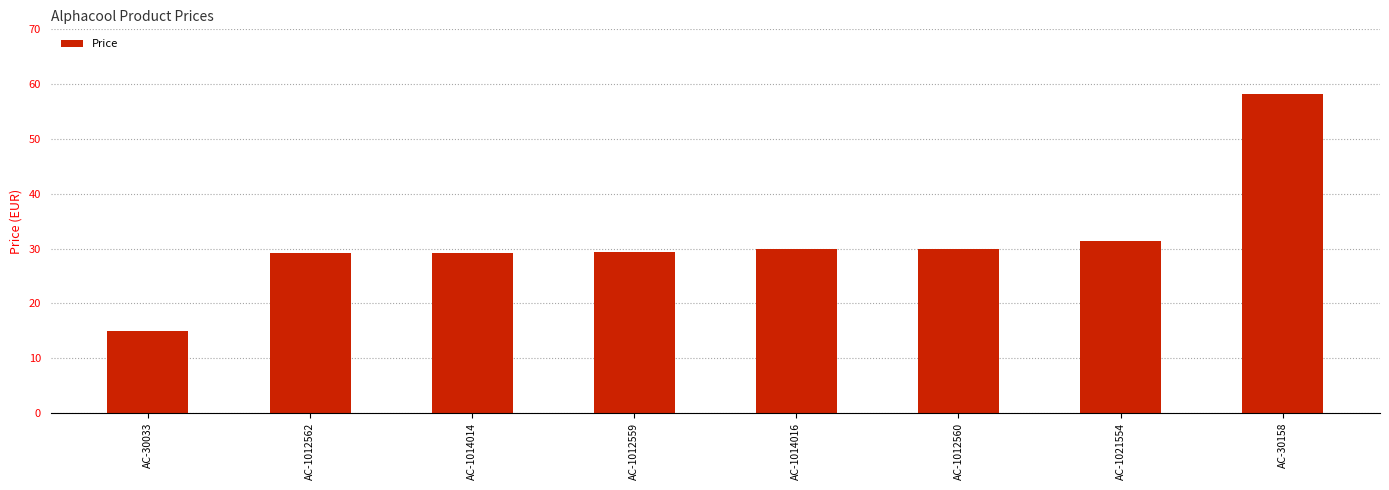

Approximately how many times larger is the value at AC-1012560 compared to AC-30158?

0.5